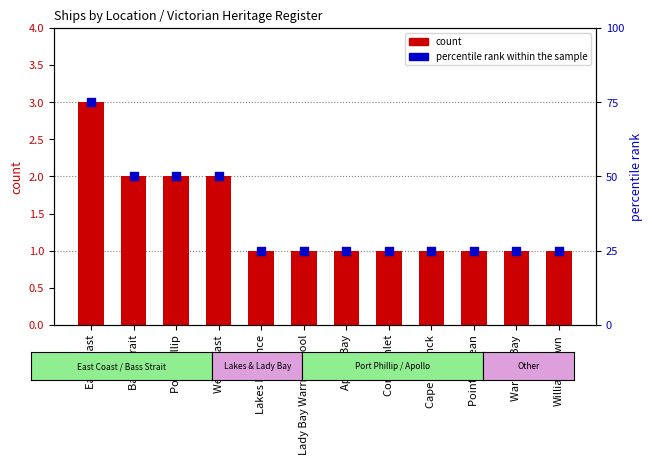

Which series has the widest spread of Y values?

percentile rank within the sample